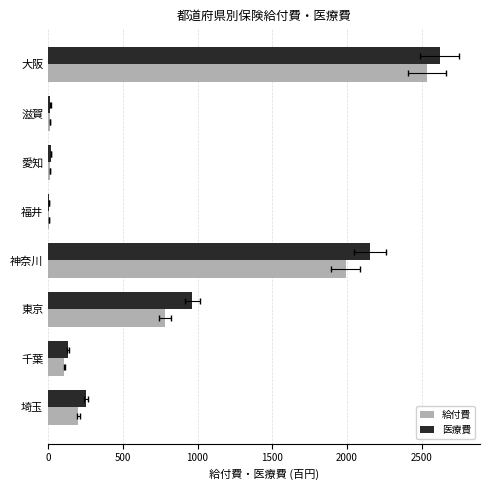

Rank the series by their maximum value, from lowest to highest.

給付費, 医療費